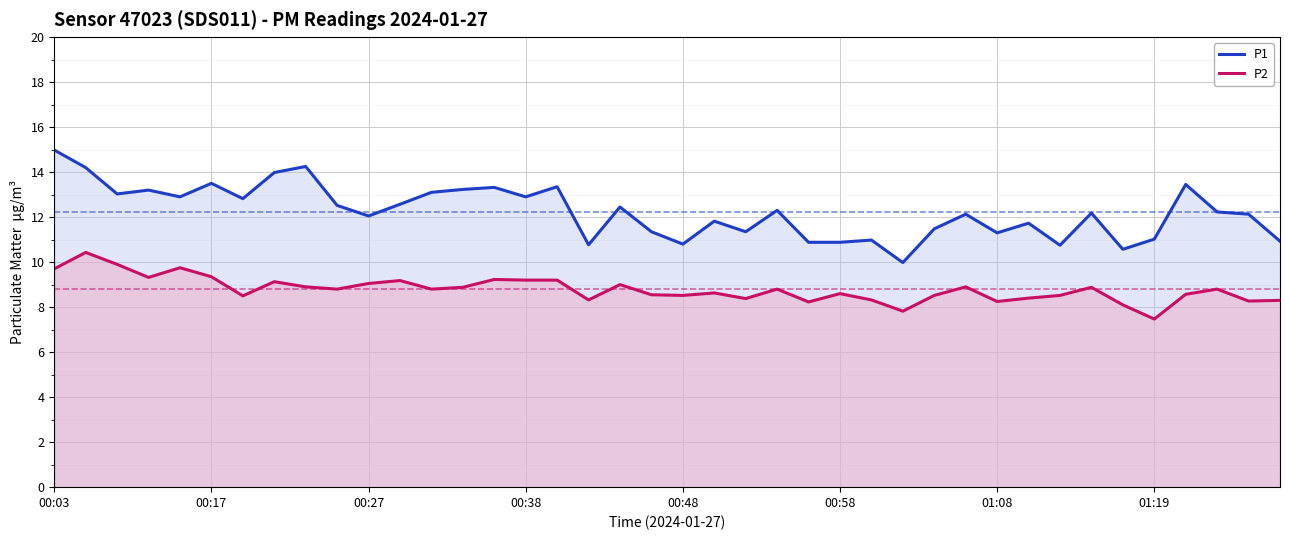

Which series changed the most between 29 and 34?

P1